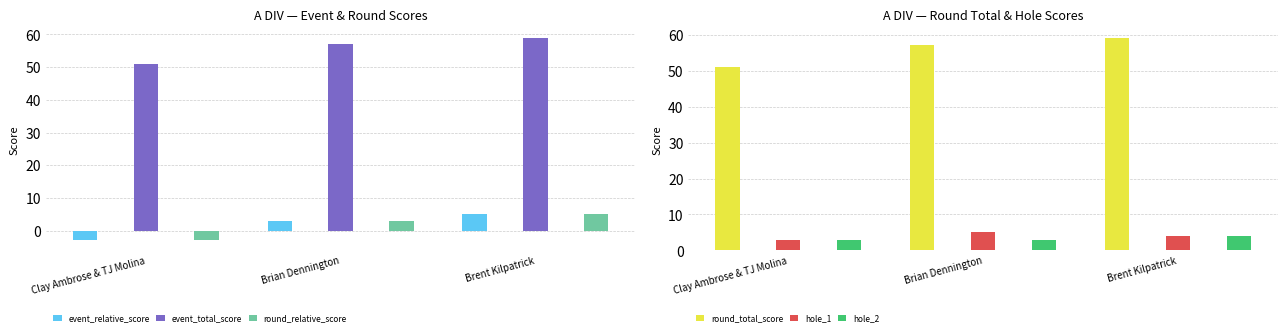

Reading left to right, list all the values displayed in this chart.

event_relative_score: Clay Ambrose & TJ Molina=-3	Brian Dennington=3	Brent Kilpatrick=5
event_total_score: Clay Ambrose & TJ Molina=51	Brian Dennington=57	Brent Kilpatrick=59
round_relative_score: Clay Ambrose & TJ Molina=-3	Brian Dennington=3	Brent Kilpatrick=5
round_total_score: Clay Ambrose & TJ Molina=51	Brian Dennington=57	Brent Kilpatrick=59
hole_1: Clay Ambrose & TJ Molina=3	Brian Dennington=5	Brent Kilpatrick=4
hole_2: Clay Ambrose & TJ Molina=3	Brian Dennington=3	Brent Kilpatrick=4